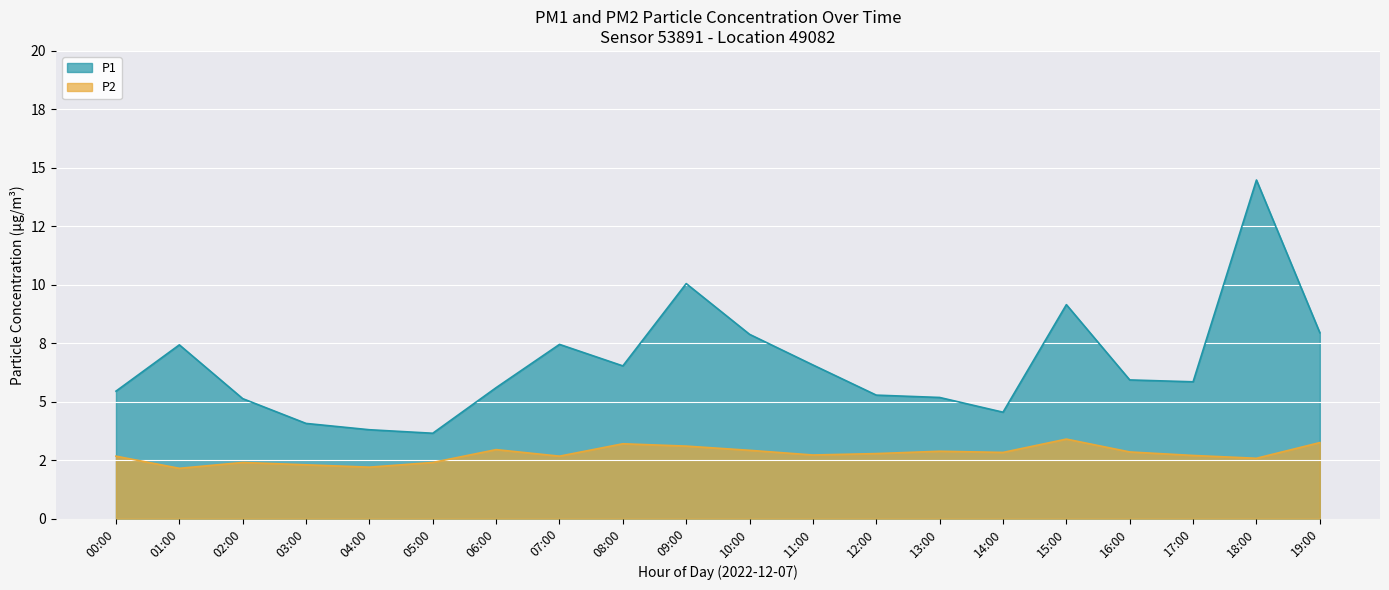

What are all the series names shown in the legend?

P1, P2